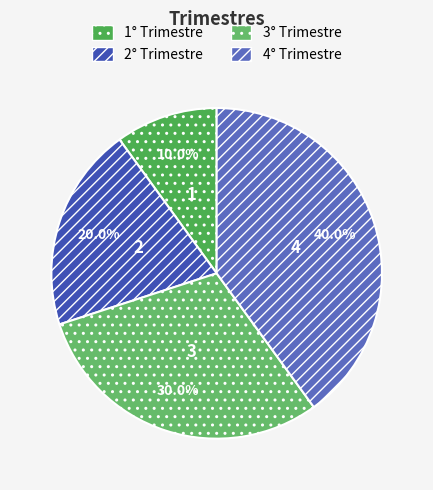

Which has a higher value, 2° Trimestre or 3° Trimestre?

3° Trimestre